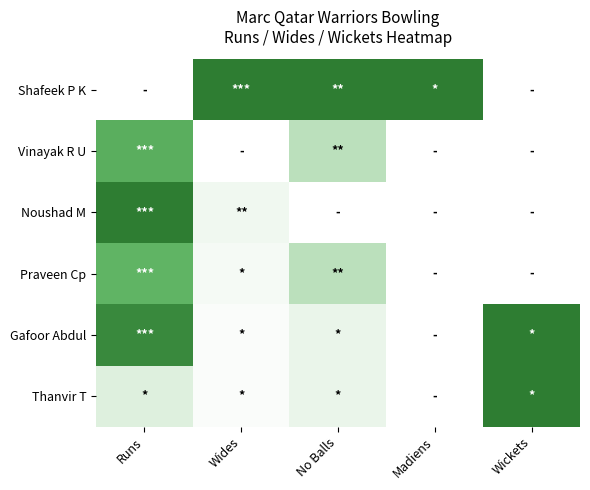

At which category is the sum across all series the highest?

Runs